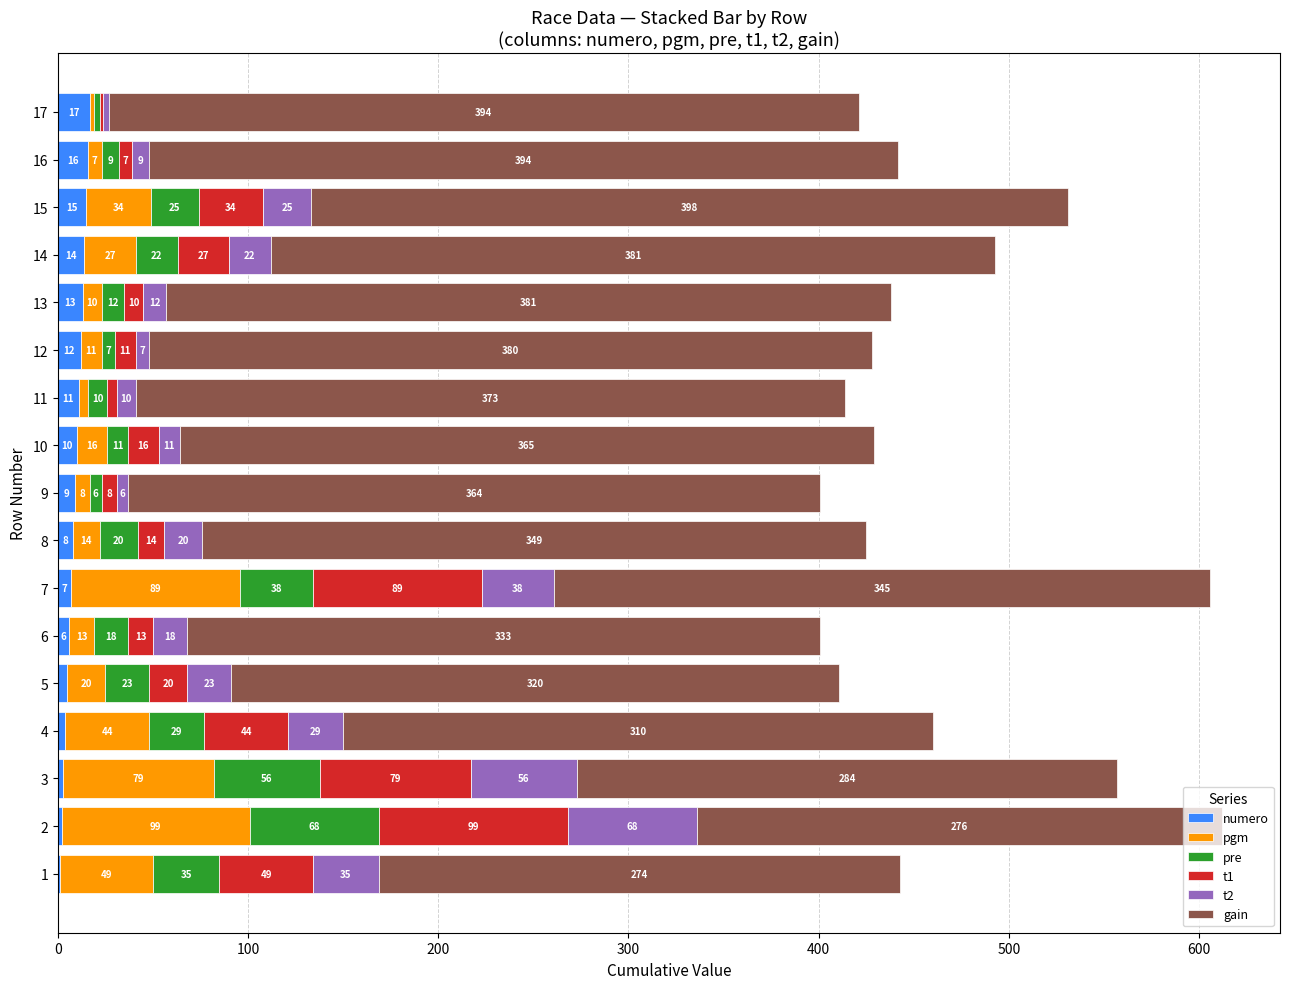

What is the highest value of the numero series?

17